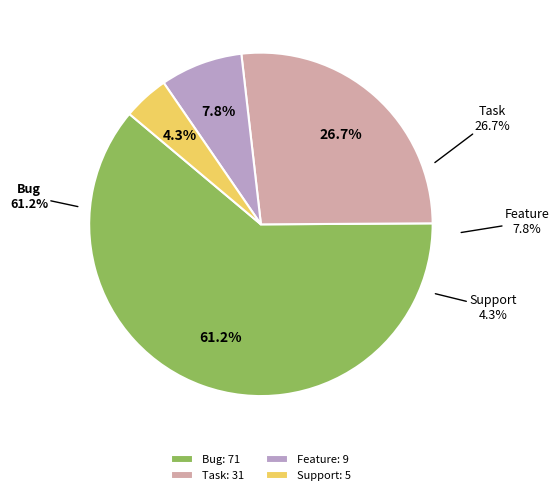

Is there a majority slice in this chart?

Yes